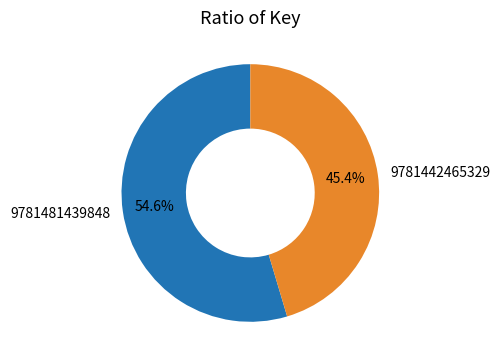

To the nearest percent, what is the difference between the largest and smallest slice percentages?

9%